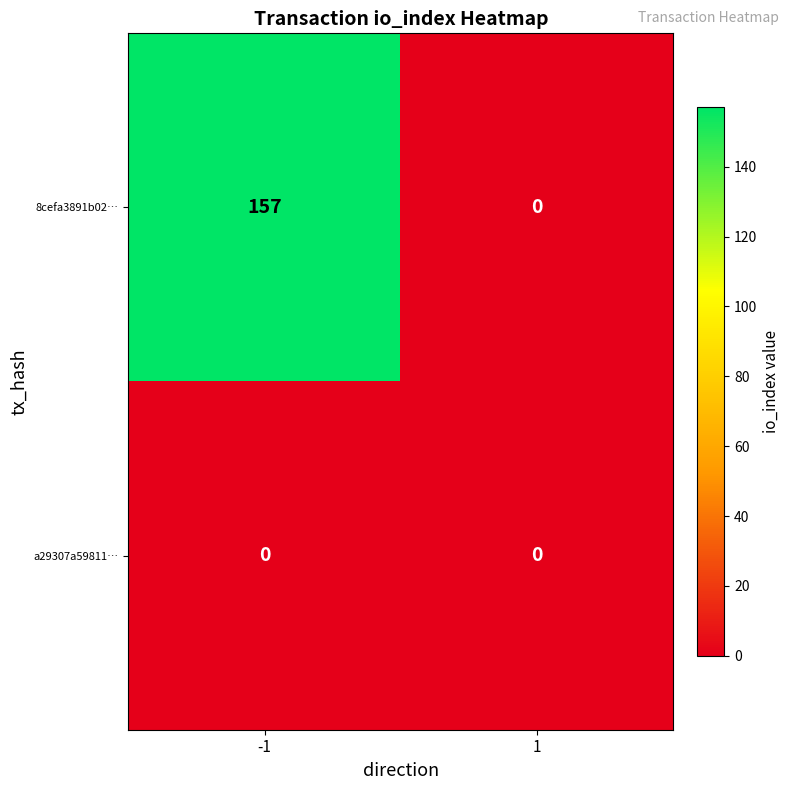

Which series has the widest spread of values?

8cefa3891b02…